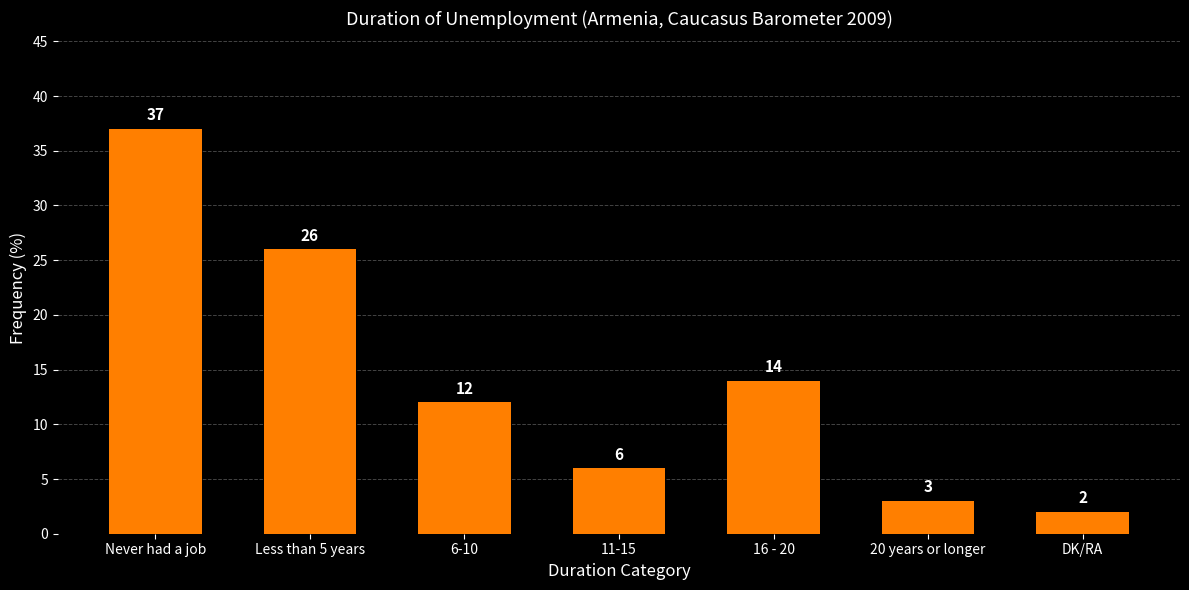

At which category does the chart reach its minimum across all series?

DK/RA